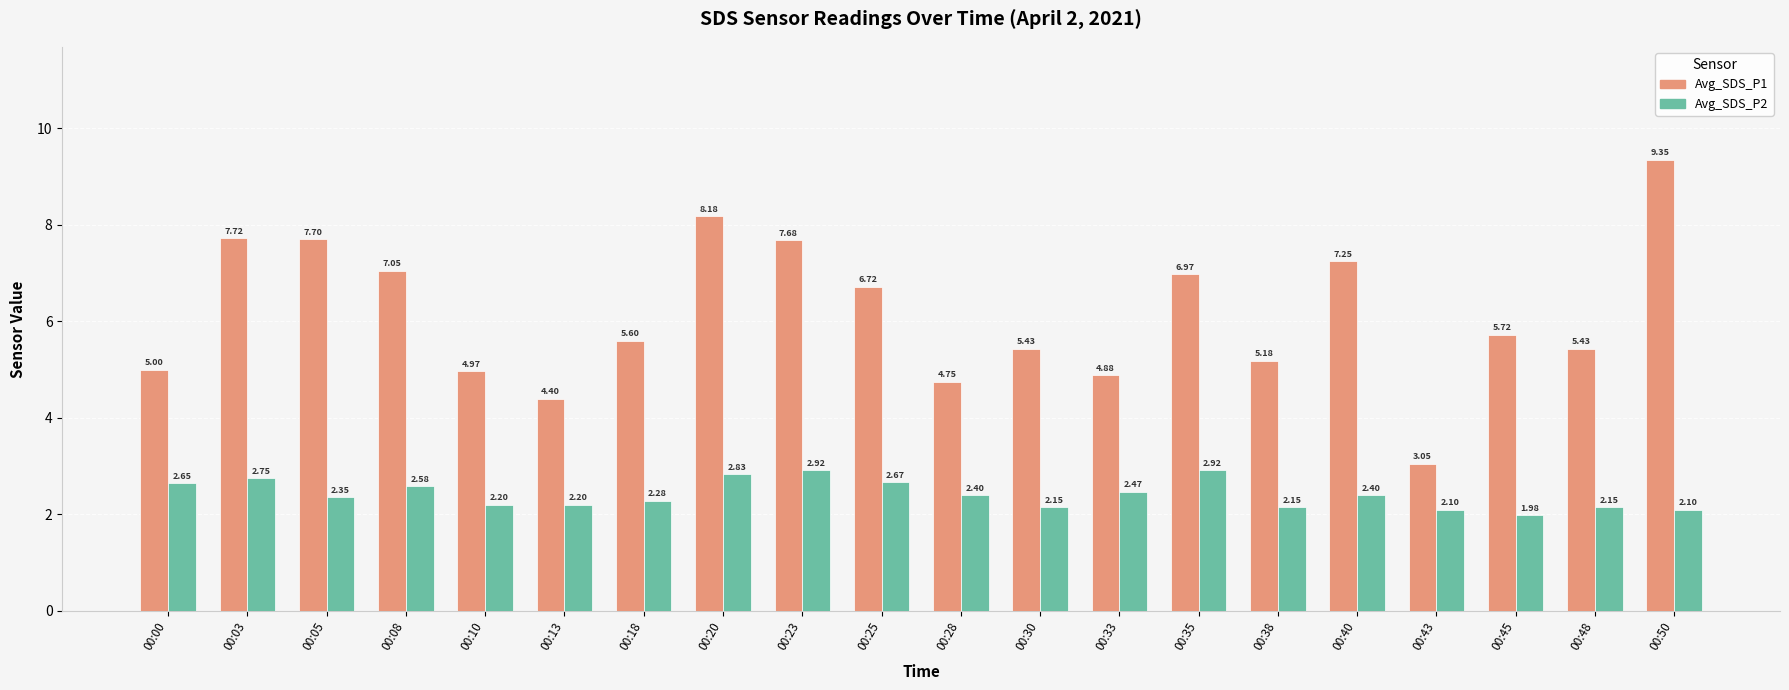

List the series in order of their overall mean, highest first.

Avg_SDS_P1, Avg_SDS_P2